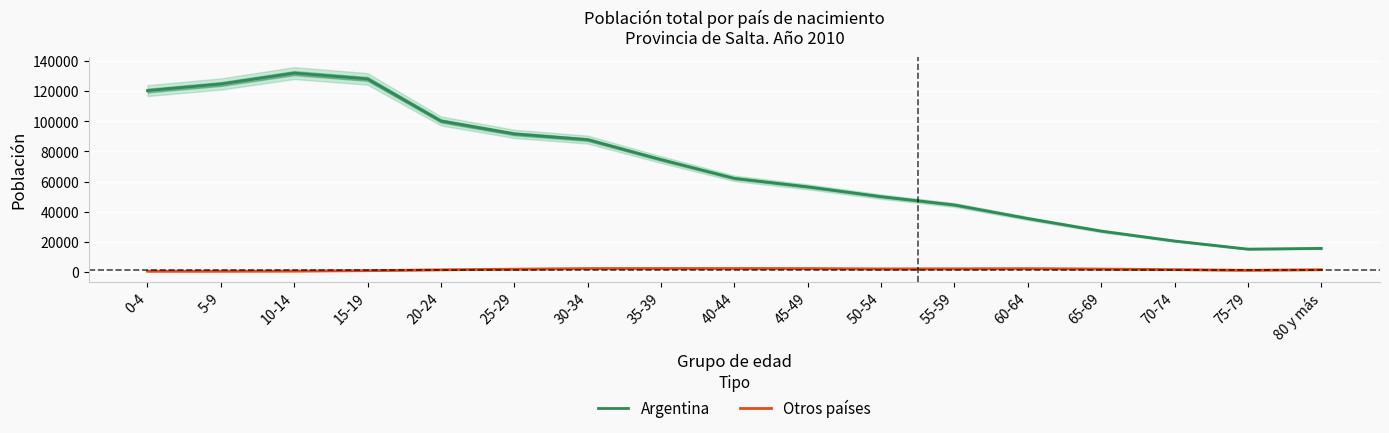

True or false: Otros países has a value of 3064 at 55-59.

False